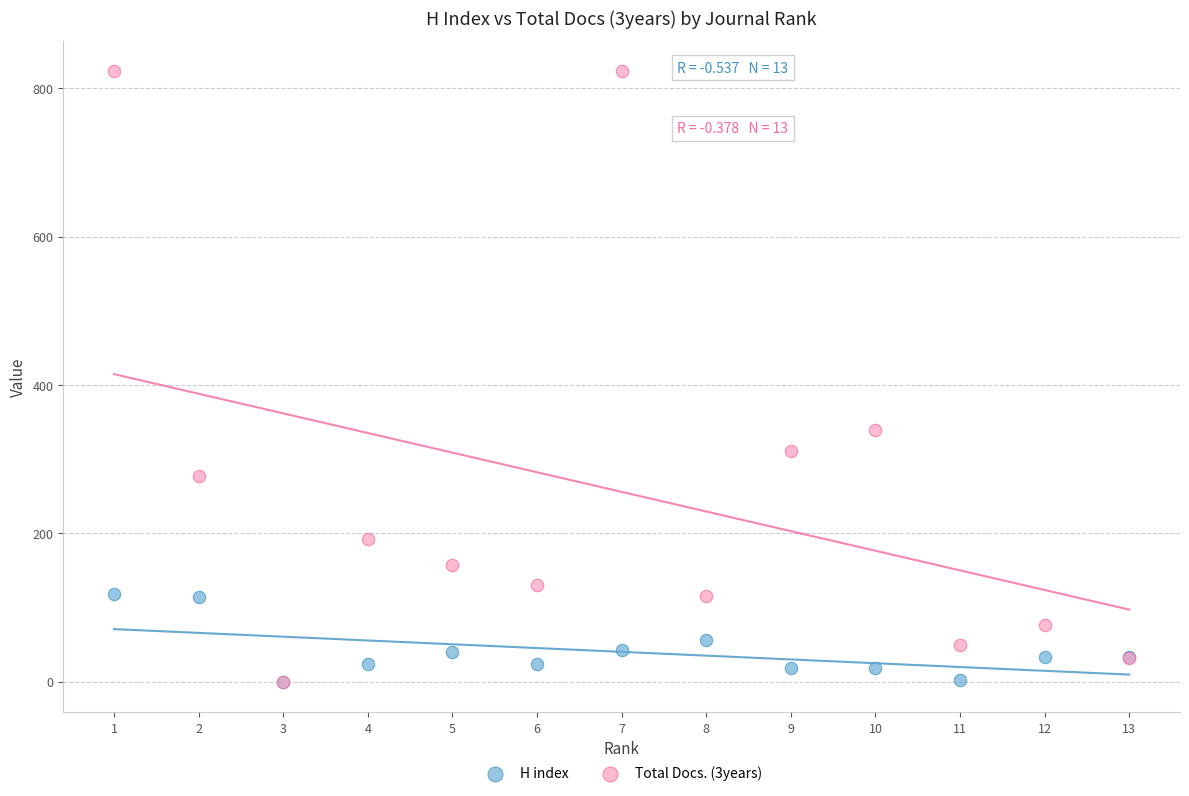

Which series reaches the maximum Y coordinate?

Total Docs. (3years)